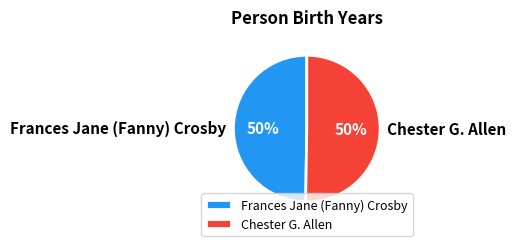

Combined, do Frances Jane (Fanny) Crosby and Chester G. Allen account for over 50%?

Yes